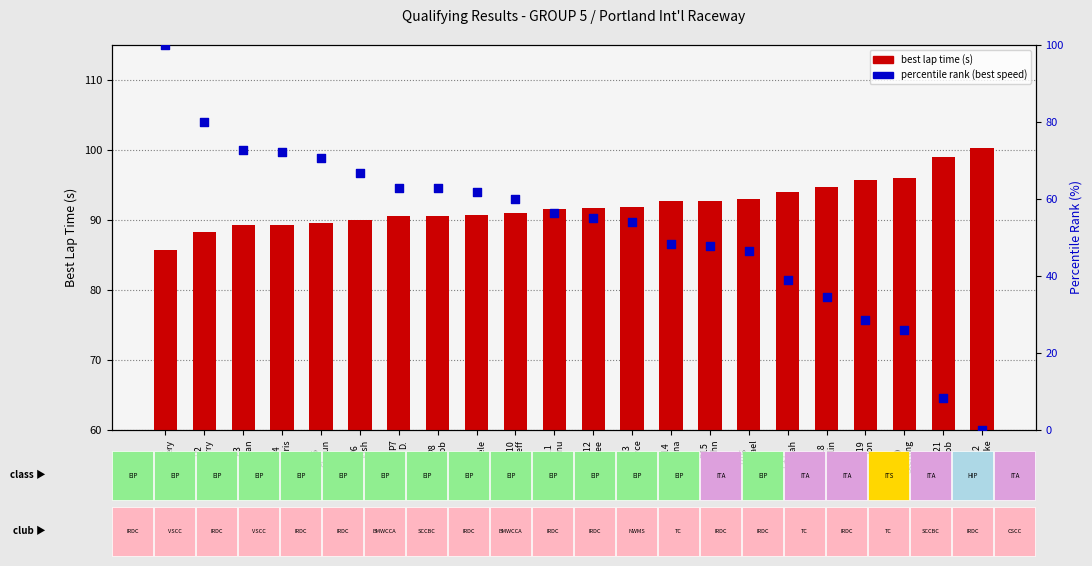

Which series has the largest total across all categories?

best lap time (s)